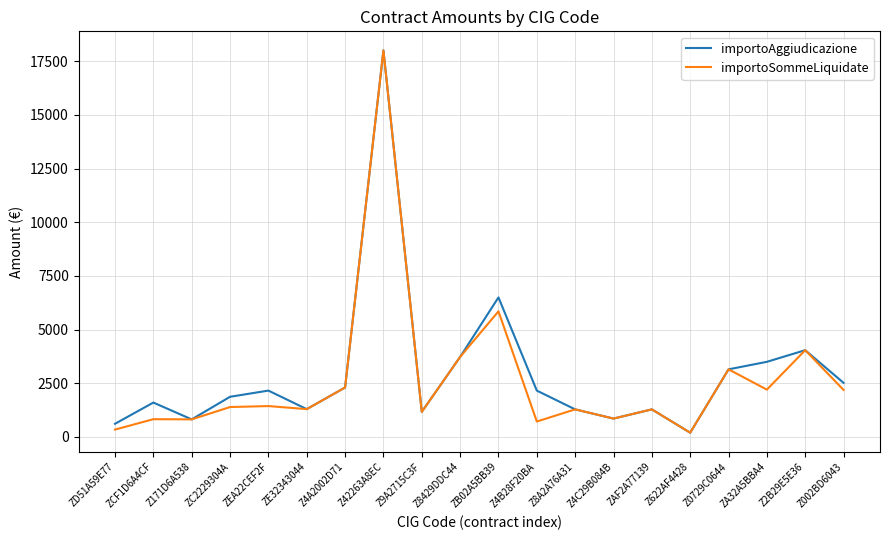

How many lines are shown in the chart?

2